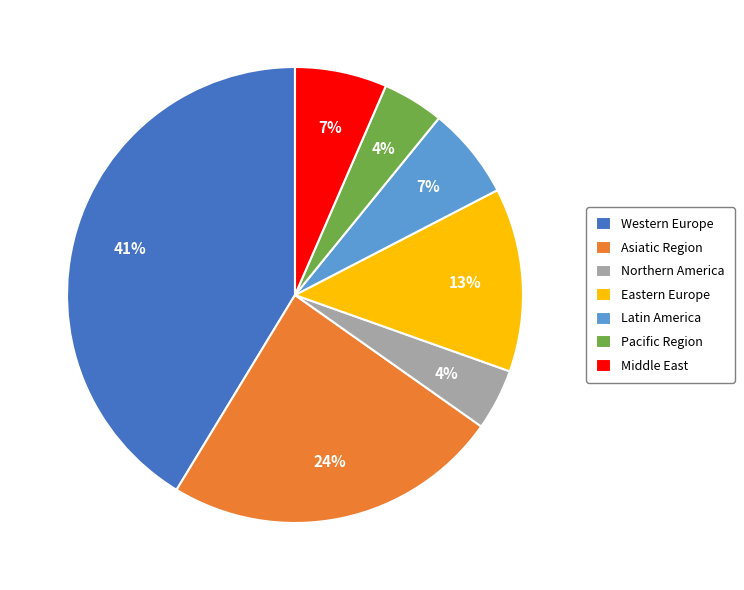

Between Western Europe and Asiatic Region, which is larger?

Western Europe